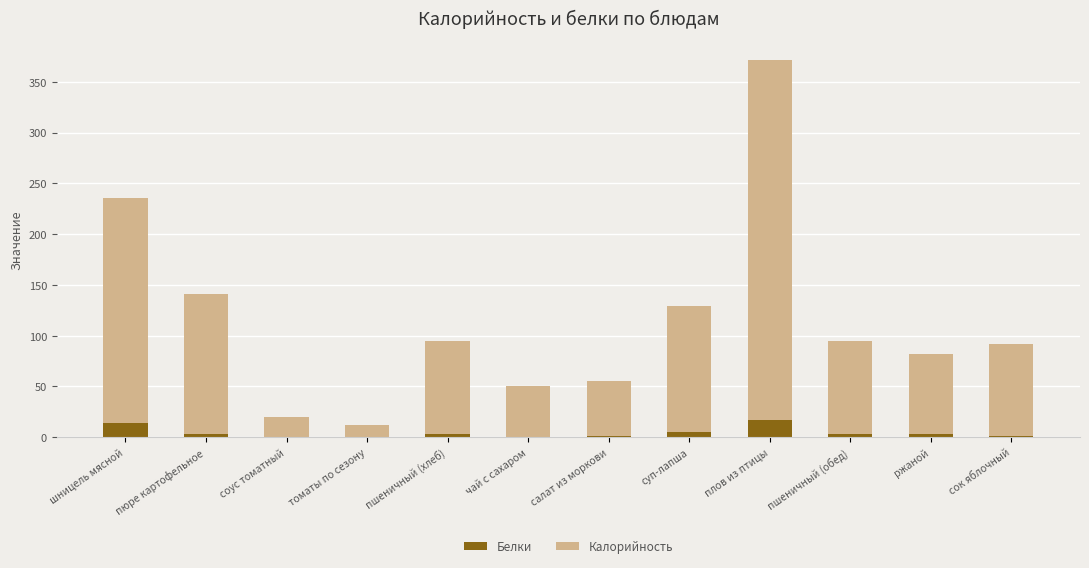

Are the bars horizontal?

No